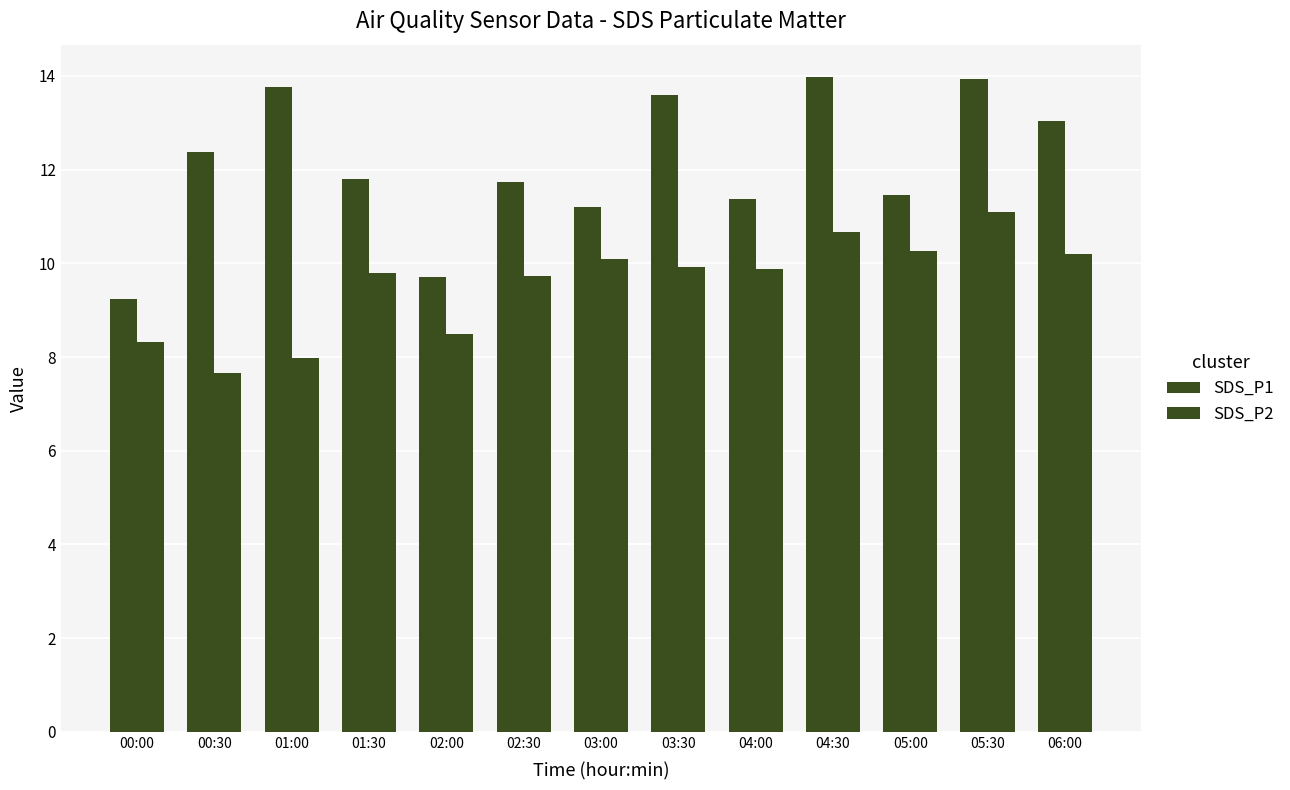

At 02:30, list the series in order from smallest to largest.

SDS_P2, SDS_P1